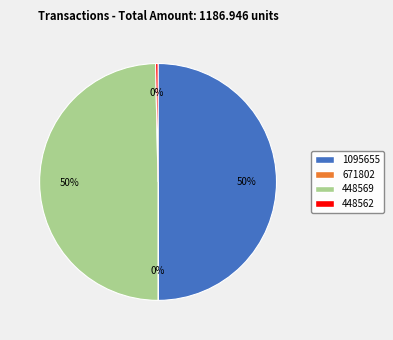

To the nearest percent, what is the combined percentage of 1095655 and 448562?

50%